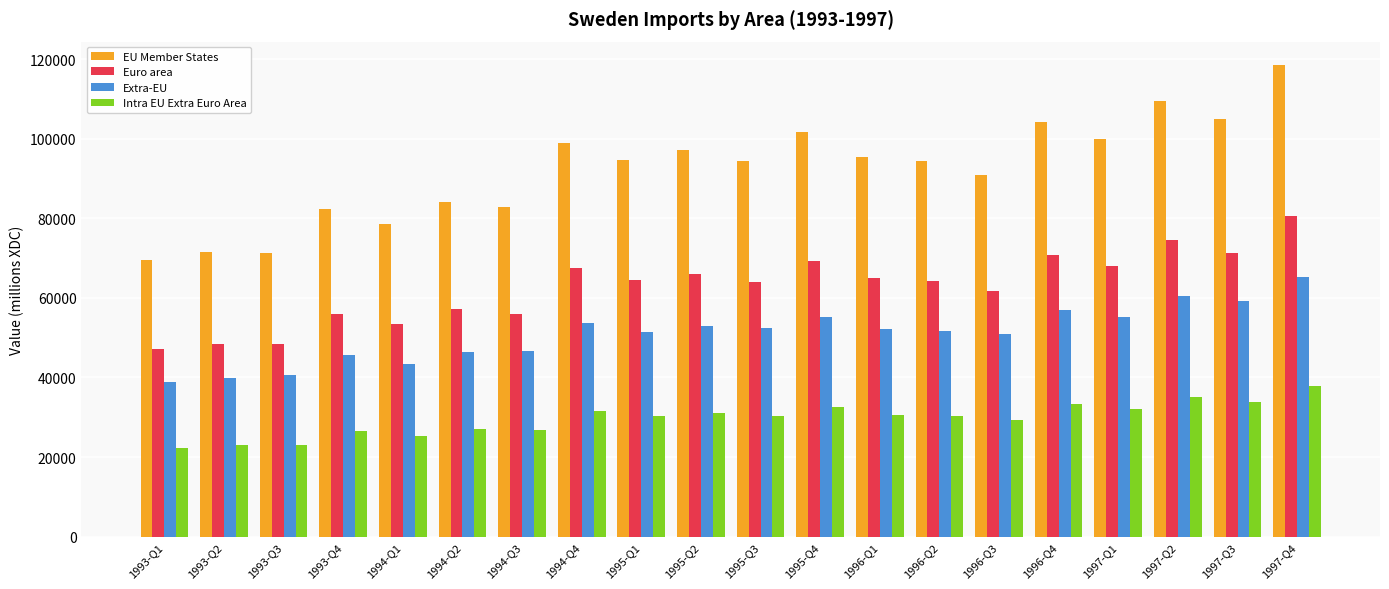

What is the label of the 6th bar from the right?

1996-Q3